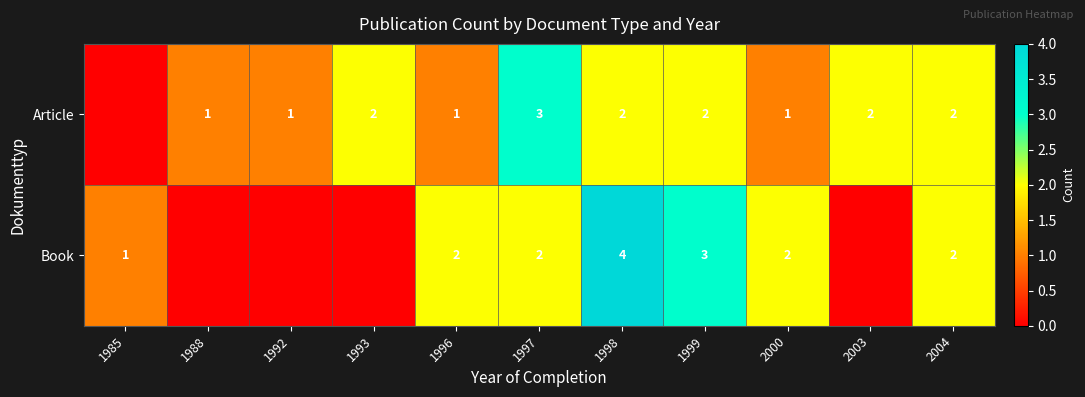

The Article series shows 2 at 2004. True or false?

True